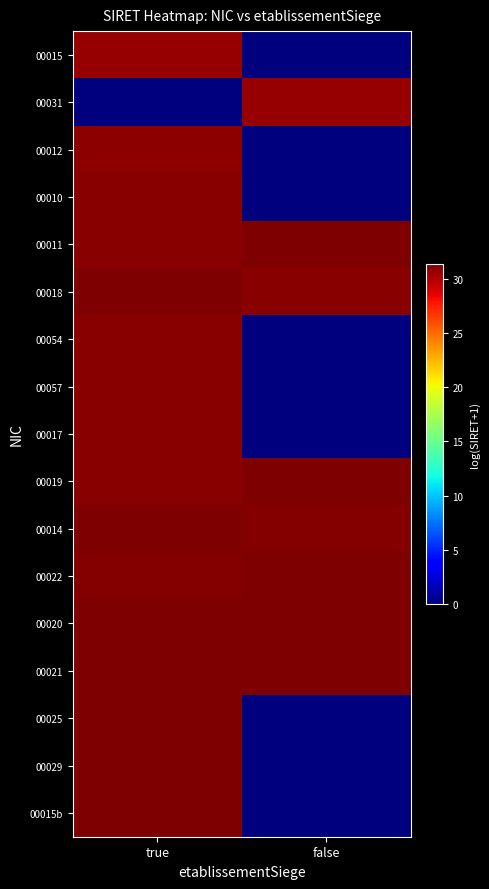

What is the difference between the highest and lowest values at false?

31.3